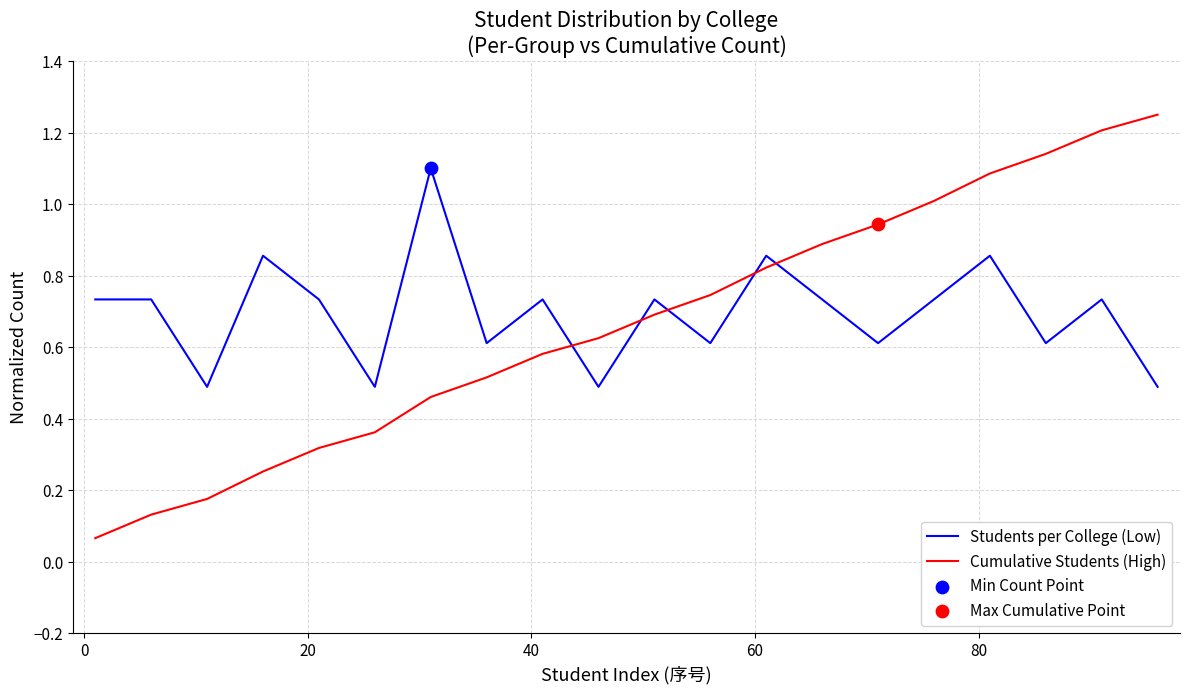

Which series has the widest spread of values?

Cumulative Students (High)